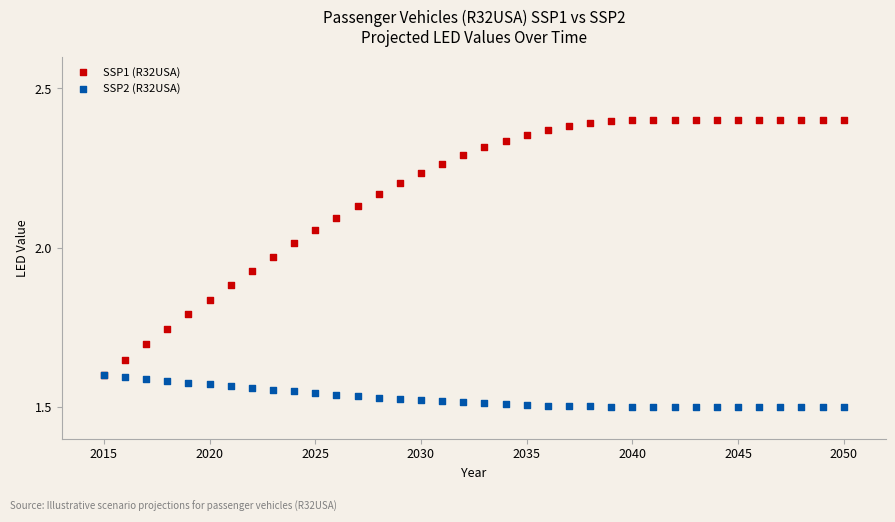

Which series has the largest Y range (max minus min)?

SSP1 (R32USA)